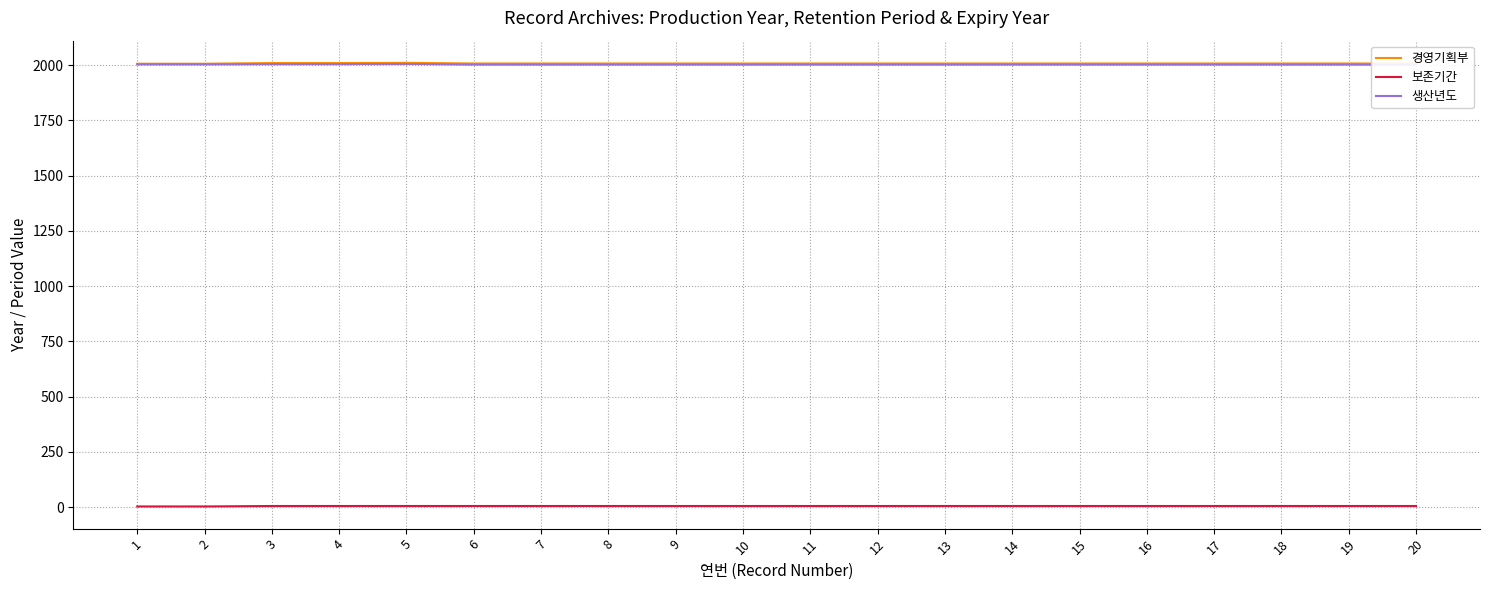

What is the sum of all 경영기획부 values?

40145